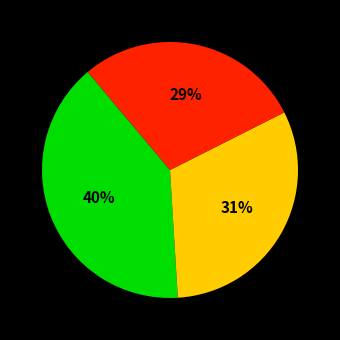

To the nearest percent, what is the average slice percentage?

33%